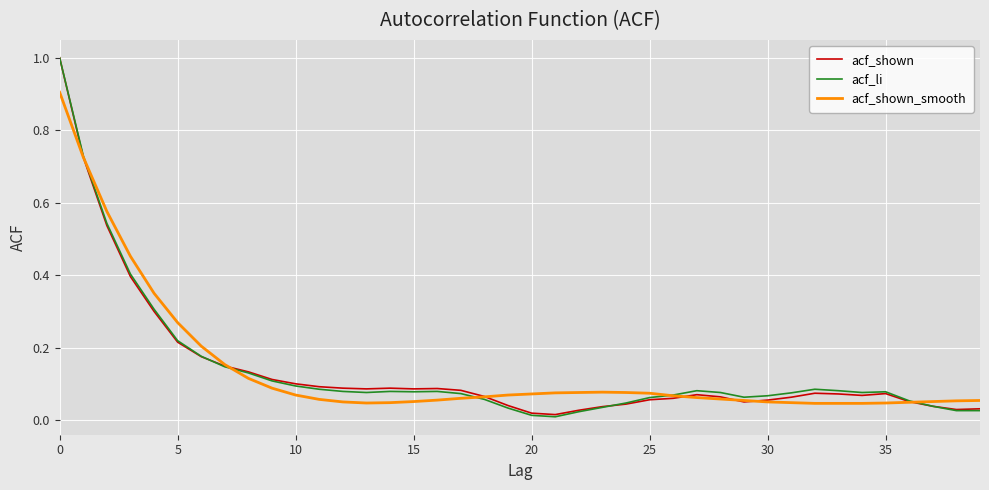

At which category does acf_shown reach its first local peak?

14